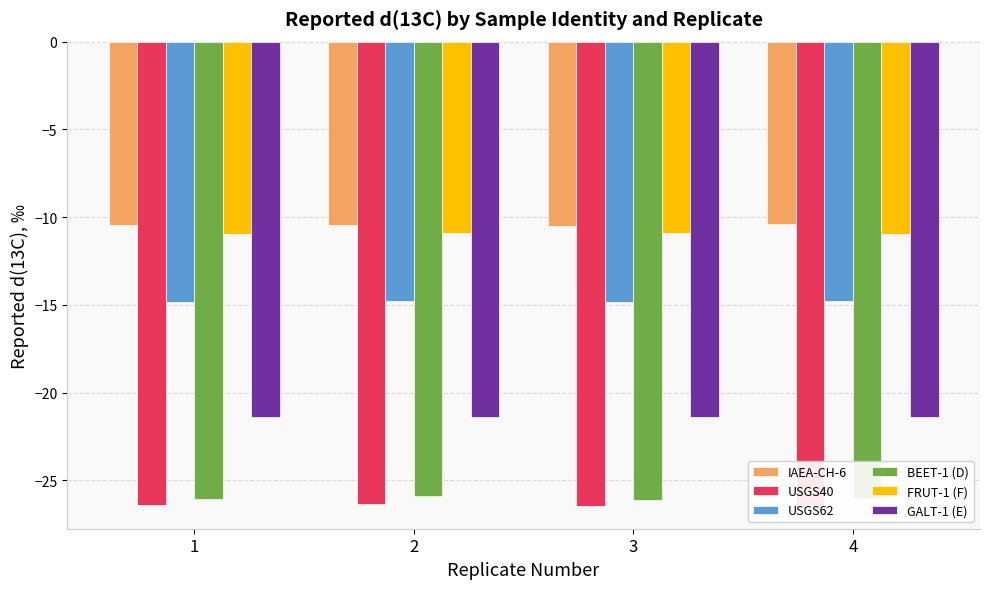

What is the difference between the maximum and minimum values in the IAEA-CH-6 series?

0.1